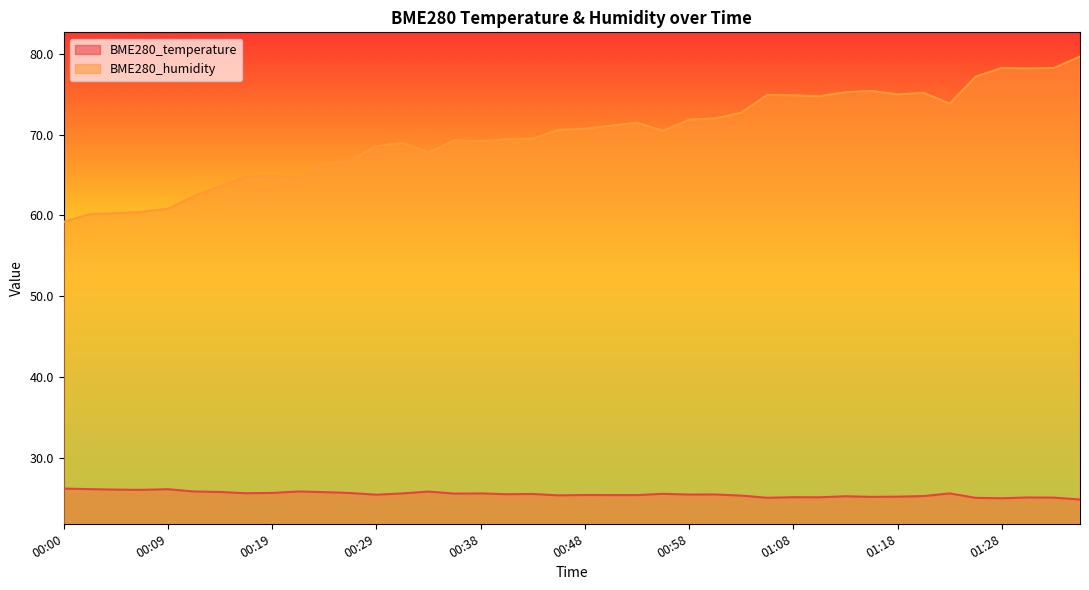

What are all the series names shown in the legend?

BME280_temperature, BME280_humidity